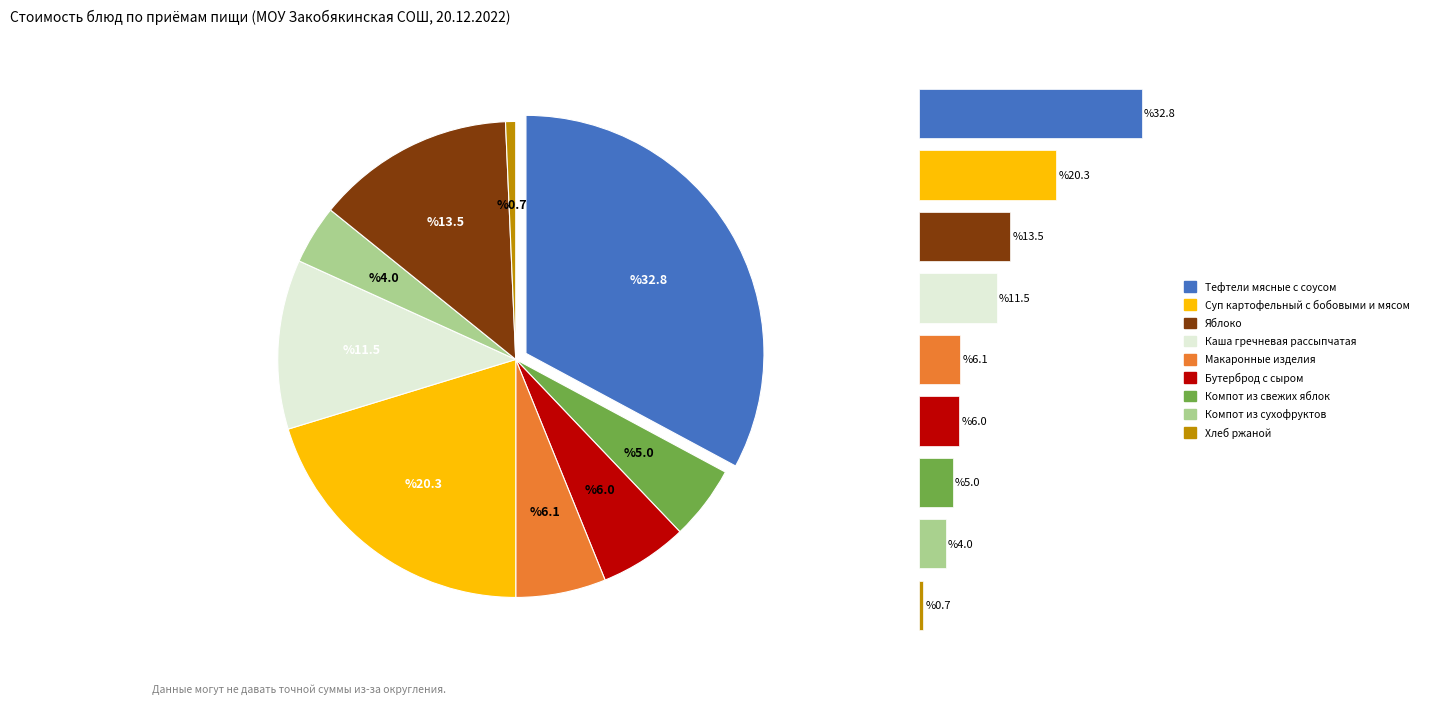

What percentage is the Яблоко slice, to the nearest percent?

14%